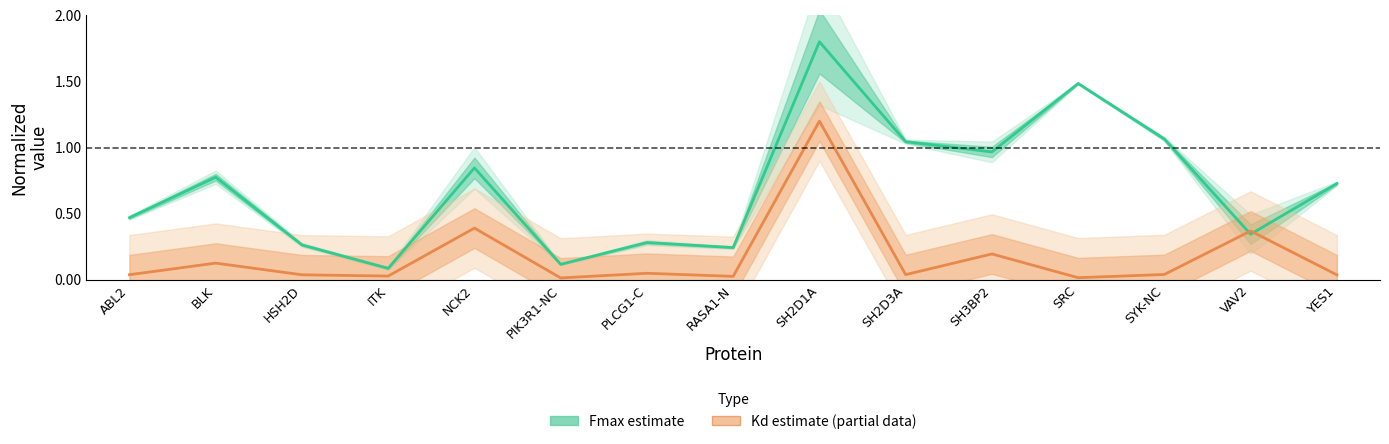

What is the highest value of the Kd estimate (normalized) series?

1.2